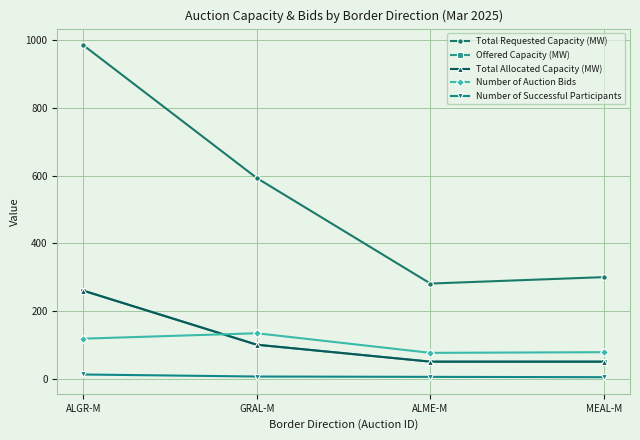

Read the Total Allocated Capacity (MW) value at GRAL-M, to the nearest 5.

100